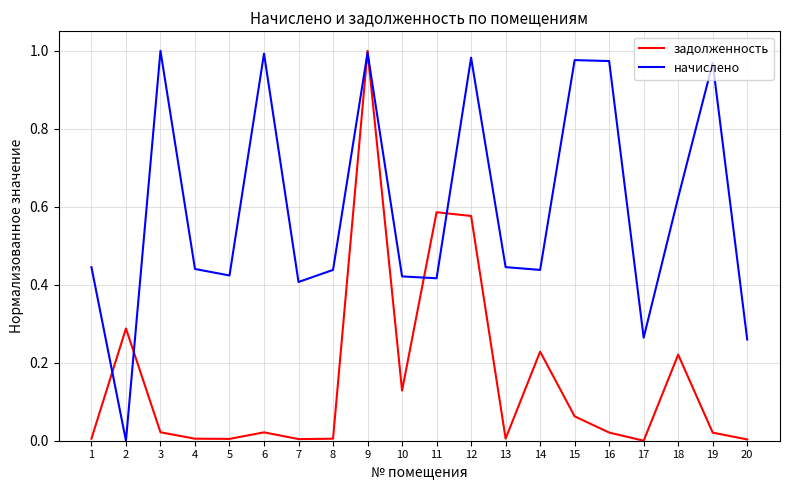

Rank the series at 17 from highest to lowest value.

начислено, задолженность